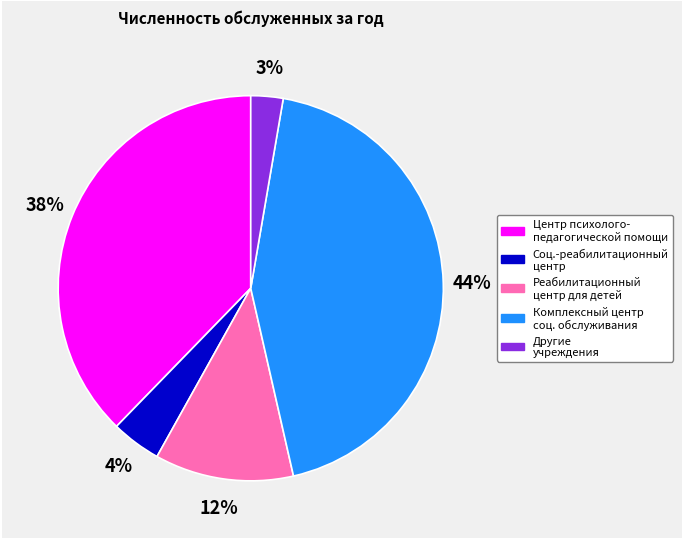

To the nearest percent, what is the average slice percentage?

20%